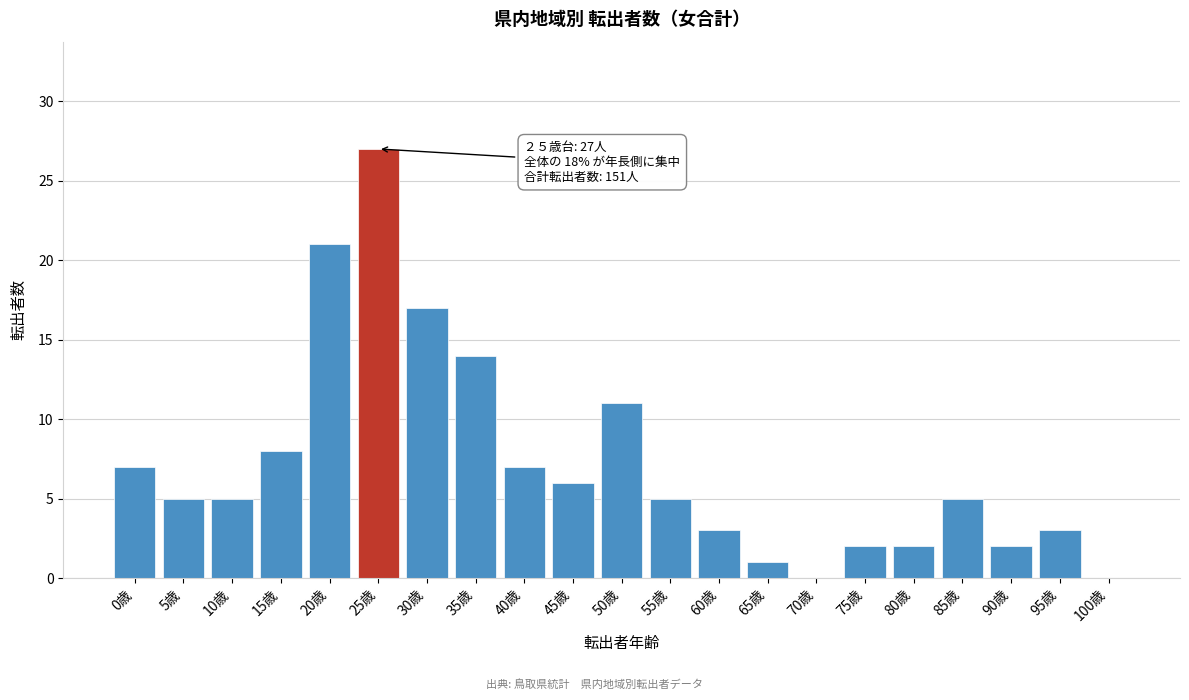

Reading right to left, list all the values displayed in this chart.

100歳=0	95歳=3	90歳=2	85歳=5	80歳=2	75歳=2	70歳=0	65歳=1	60歳=3	55歳=5	50歳=11	45歳=6	40歳=7	35歳=14	30歳=17	25歳=27	20歳=21	15歳=8	10歳=5	5歳=5	0歳=7